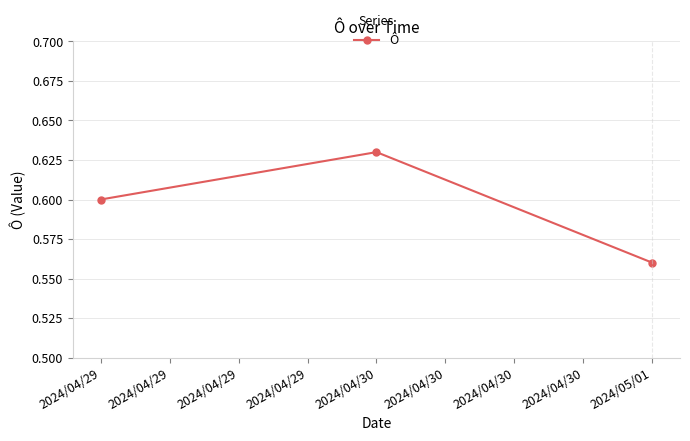

Where is the data nearest to the value 0?

2024/05/01